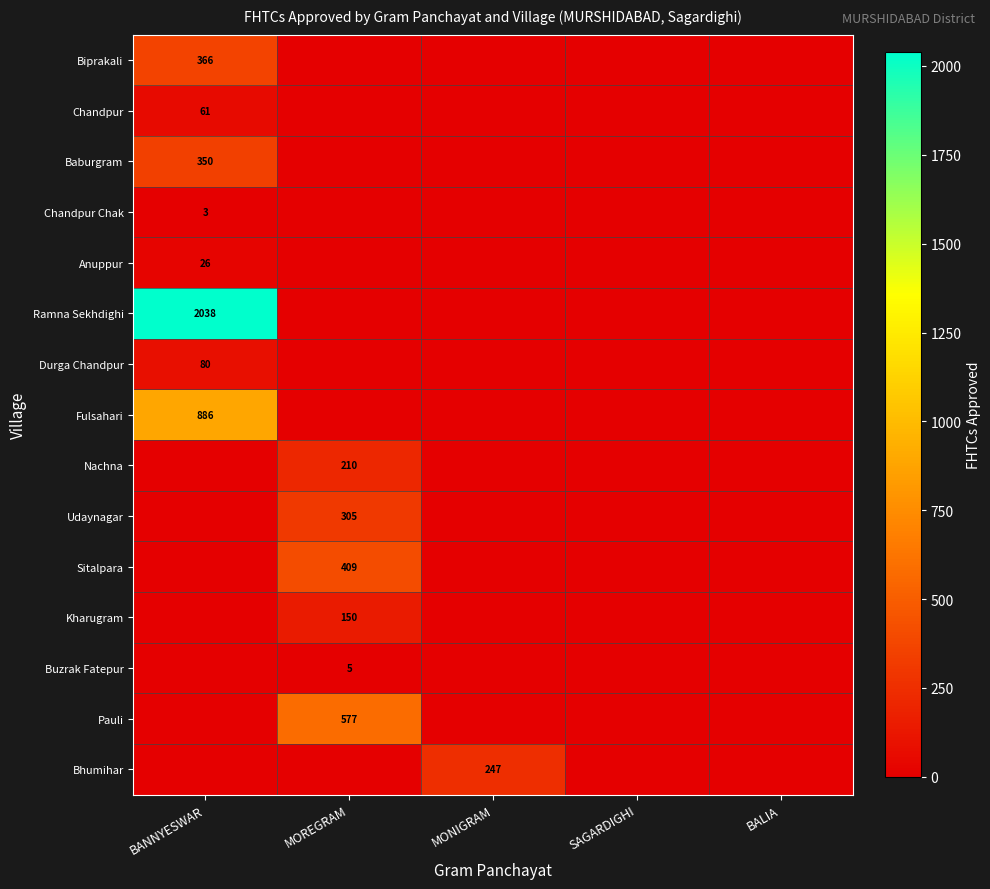

Is it true that Pauli equals 577 at MOREGRAM?

True